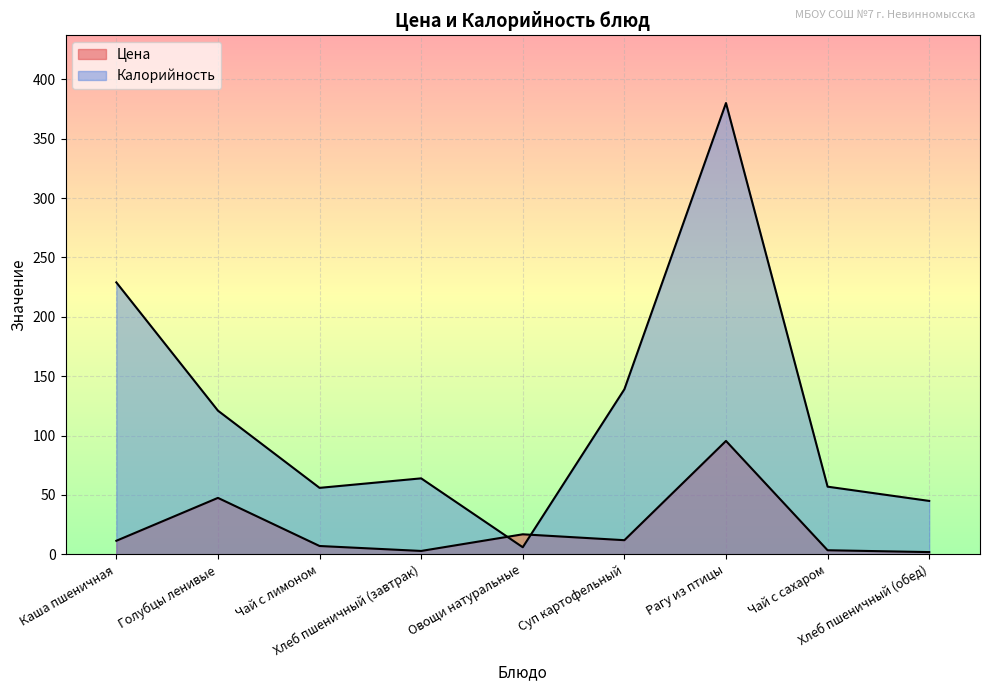

What is the label of the 2nd point from the right?

Чай с сахаром